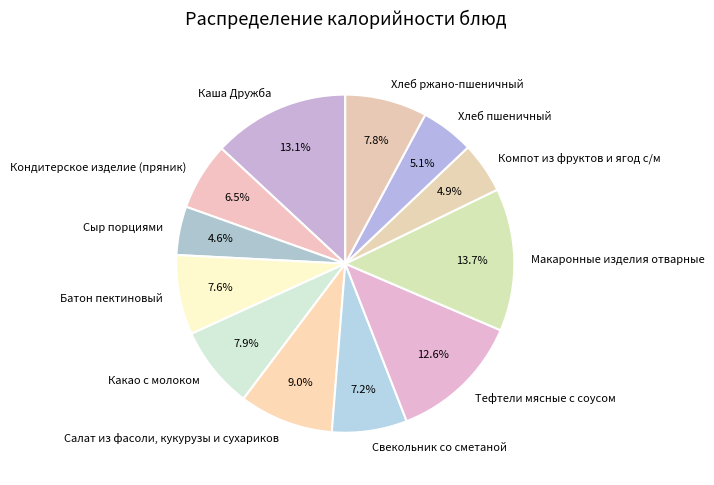

The Тефтели мясные с соусом slice represents 13% of the pie. True or false?

True